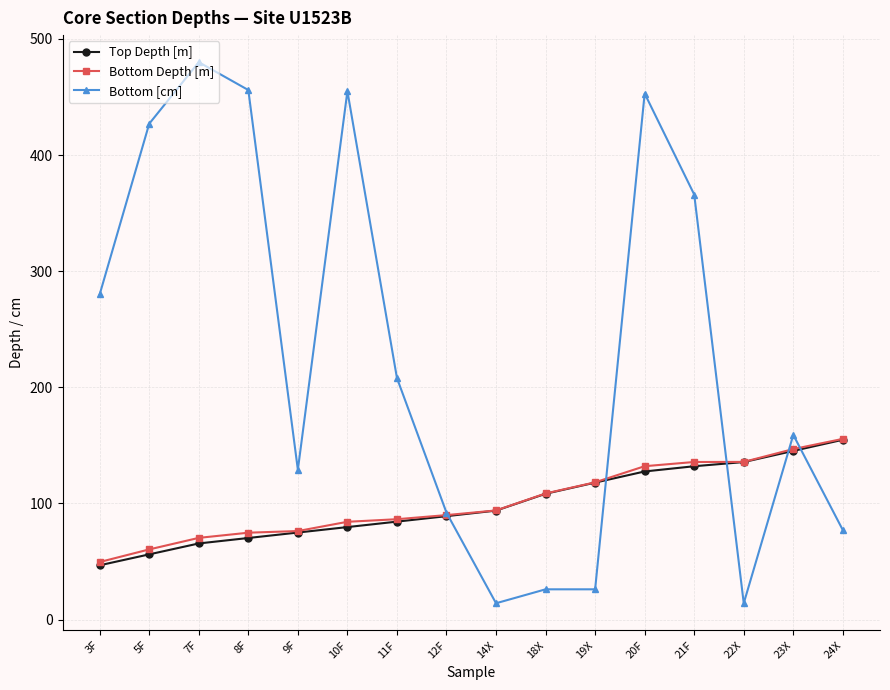

What is the lowest value of the Bottom Depth [m] series?

49.5